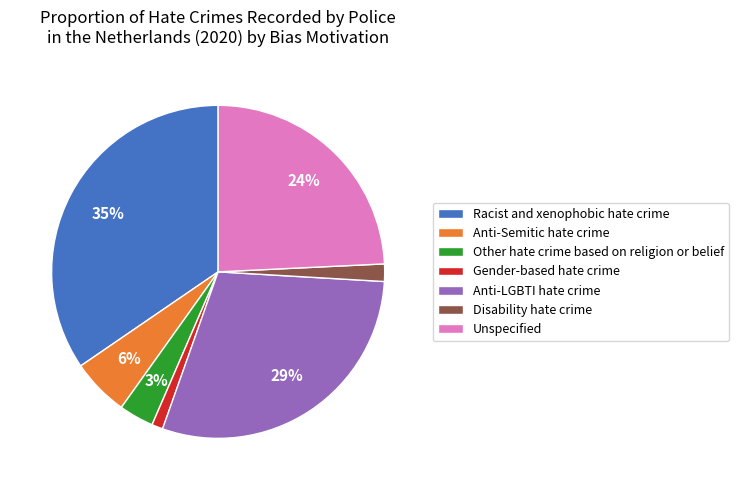

Is it true that Unspecified is 15% of the pie?

False